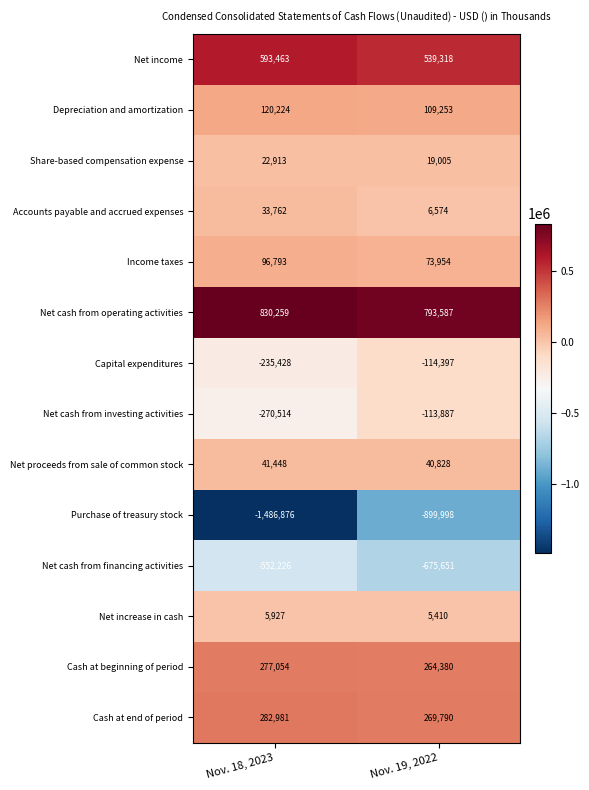

Reading right to left, list all the values displayed in this chart.

Net income: 539318	593463
Depreciation and amortization: 109253	120224
Share-based compensation expense: 19005	22913
Accounts payable and accrued expenses: 6574	33762
Income taxes: 73954	96793
Net cash from operating activities: 793587	830259
Capital expenditures: -114397	-235428
Net cash from investing activities: -113887	-270514
Net proceeds from sale of common stock: 40828	41448
Purchase of treasury stock: -899998	-1486876
Net cash from financing activities: -675651	-552226
Net increase in cash: 5410	5927
Cash at beginning of period: 264380	277054
Cash at end of period: 269790	282981